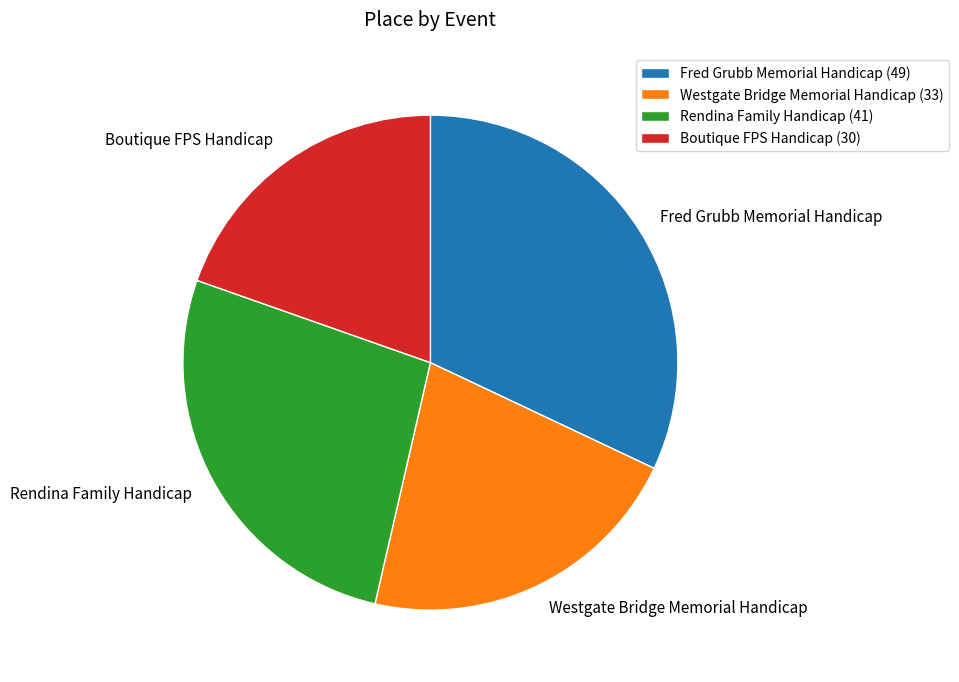

Approximately how many times larger is the value at Westgate Bridge Memorial Handicap compared to Rendina Family Handicap?

0.8